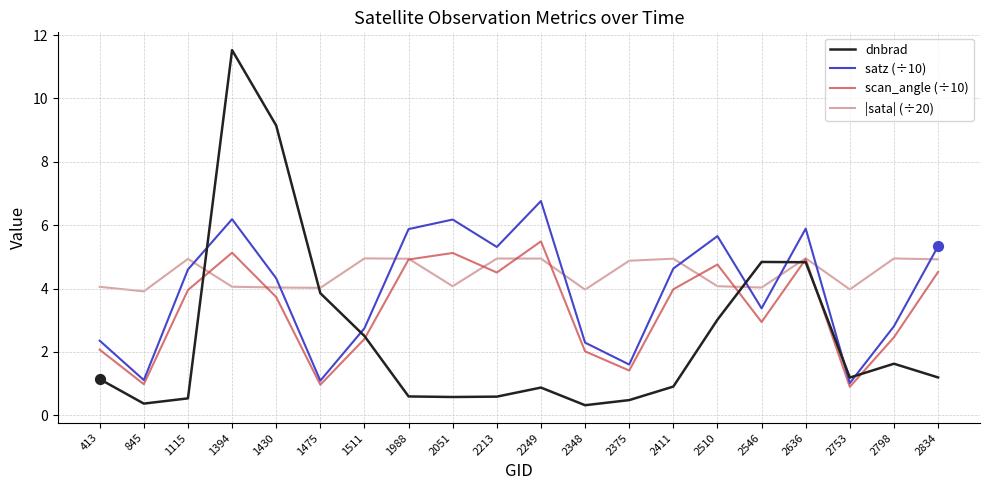

At how many categories does at least one series exceed 0?

20